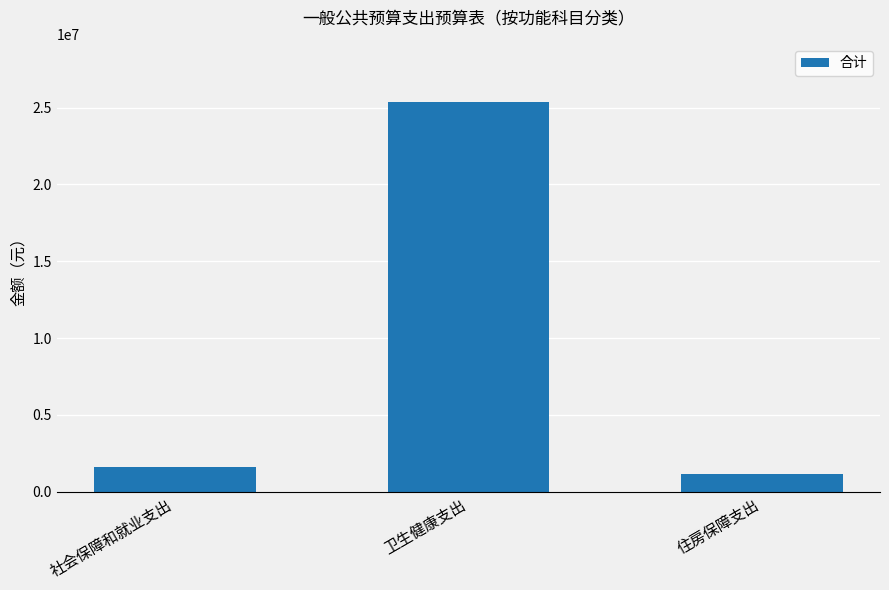

Which has a higher value, 社会保障和就业支出 or 卫生健康支出?

卫生健康支出